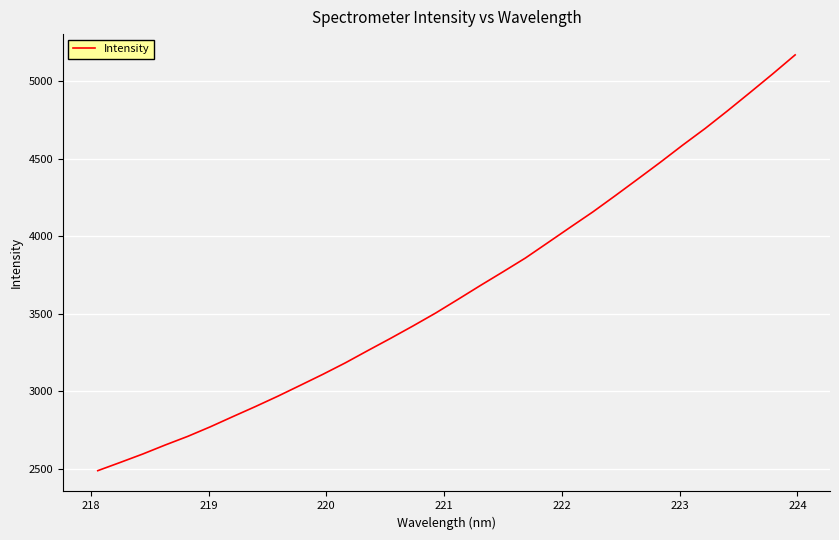

What is the smallest value displayed?

2489.6